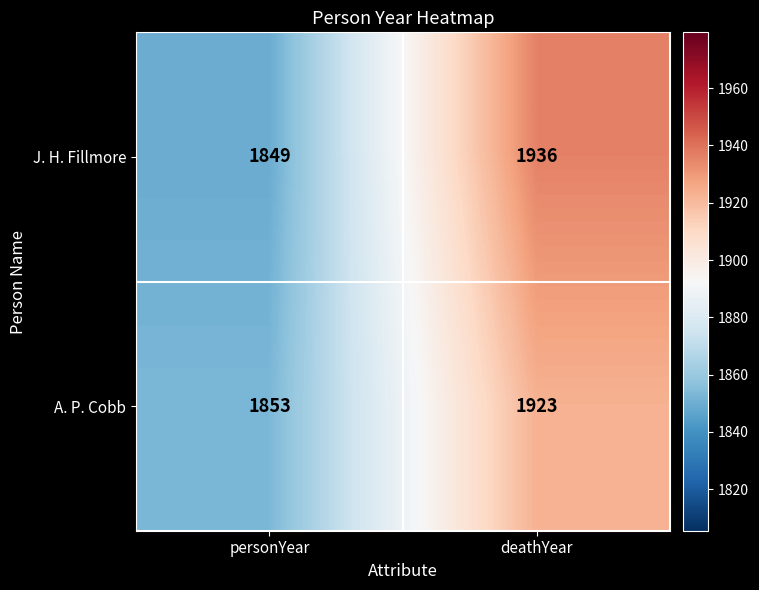

What is the sum of all J. H. Fillmore values?

3785